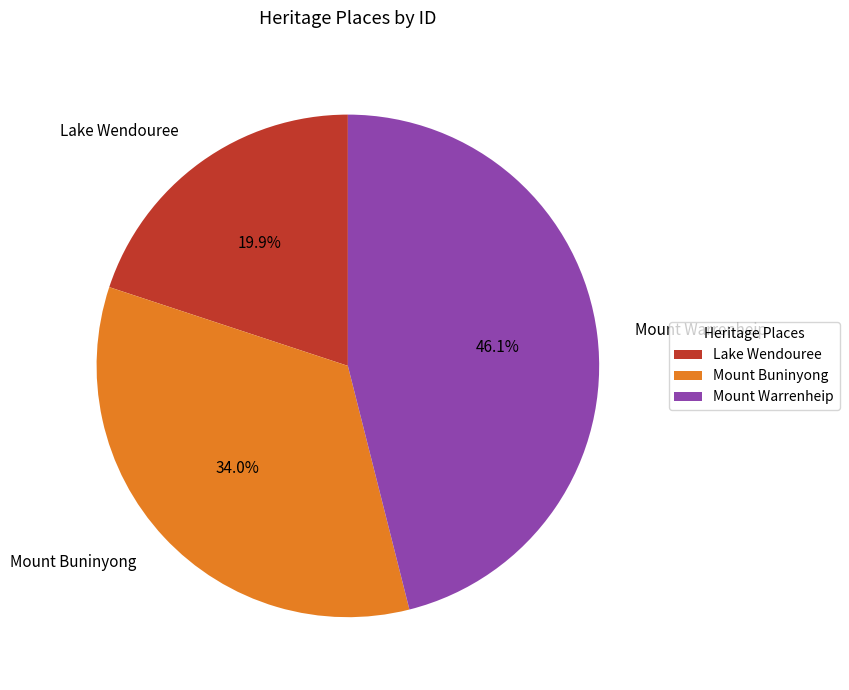

What percentage is the Mount Warrenheip slice, to the nearest percent?

46%